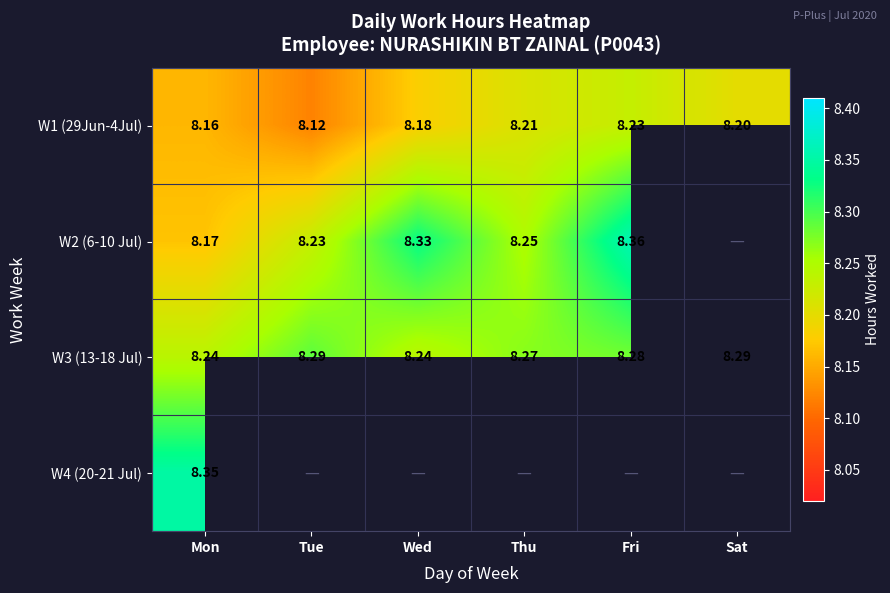

What is the difference between the highest and lowest values at Tue?

0.2